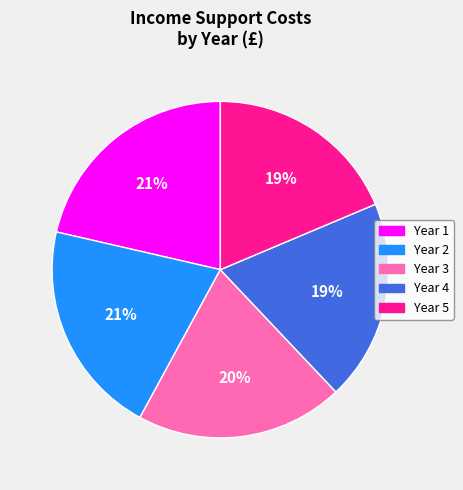

Is the sum of Year 3 and Year 5 greater than half?

No